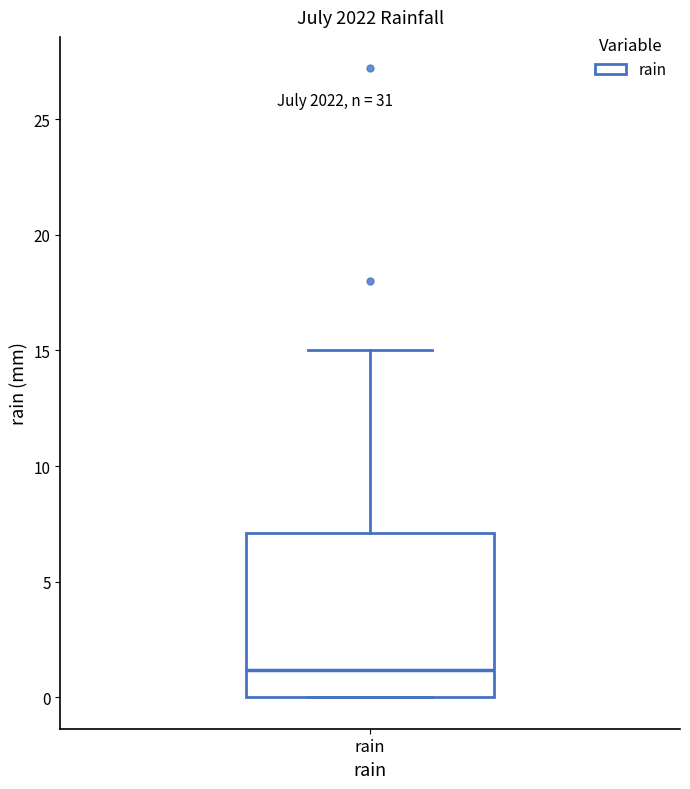

Read this box plot against the y-axis: the position of the median line, the range covered by the box, and the ends of both whiskers. The values are not printed on the chart, so give them approximately, as read against the axis.

median 1, box 0 to 7, whiskers 0 to 15